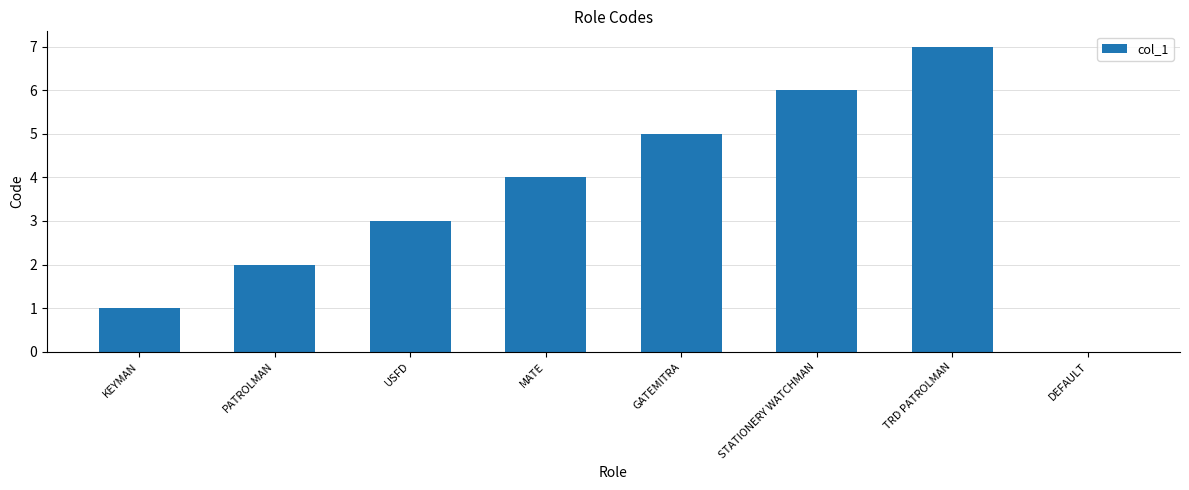

True or false: the data shows 2 at PATROLMAN.

True